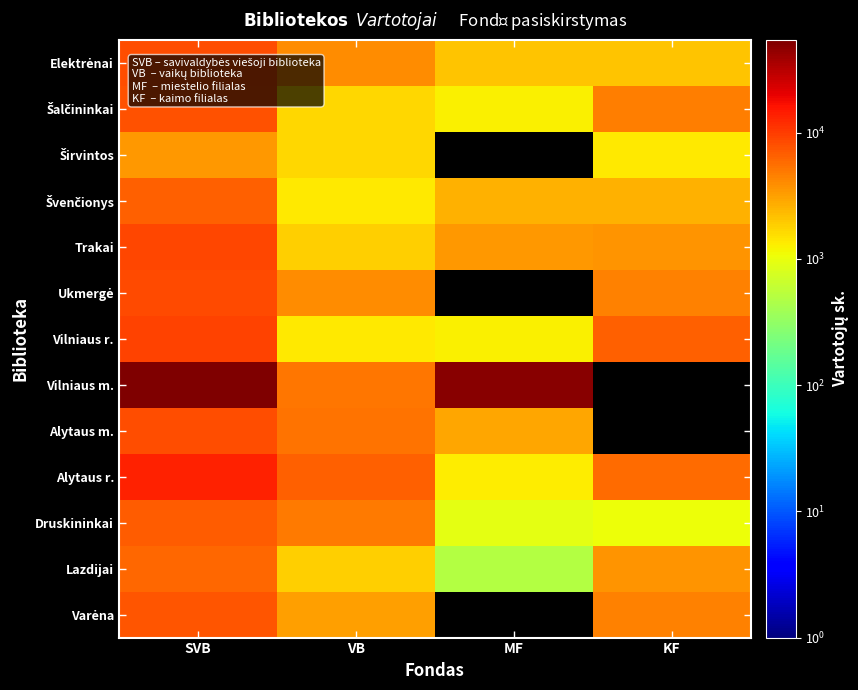

The value of Varėna at VB is 966.9. True or false?

False